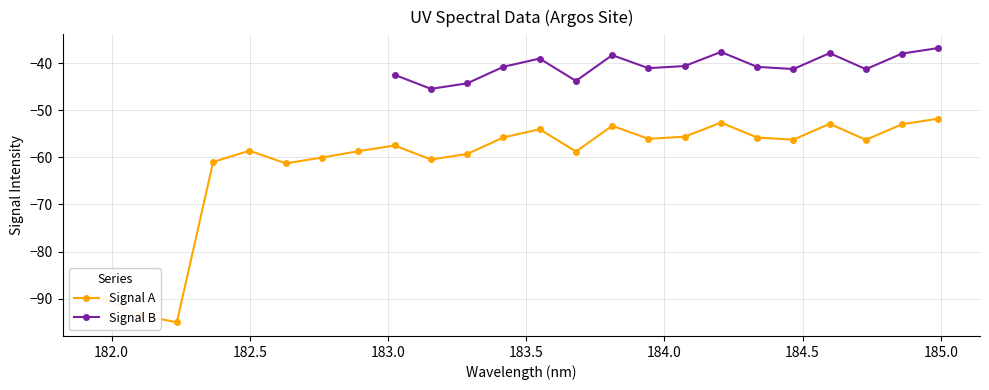

What is the change in value from 183.15513622 to 184.46687888?

+4.2